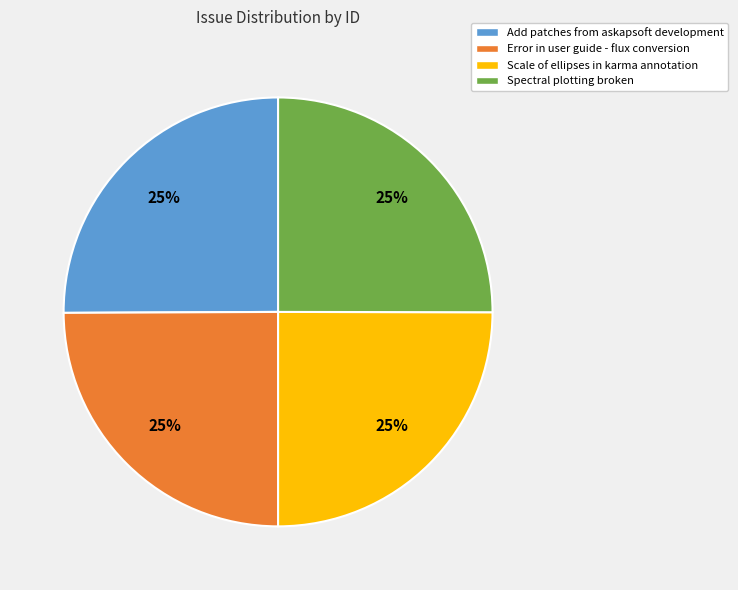

To the nearest percent, what is the average slice percentage?

25%